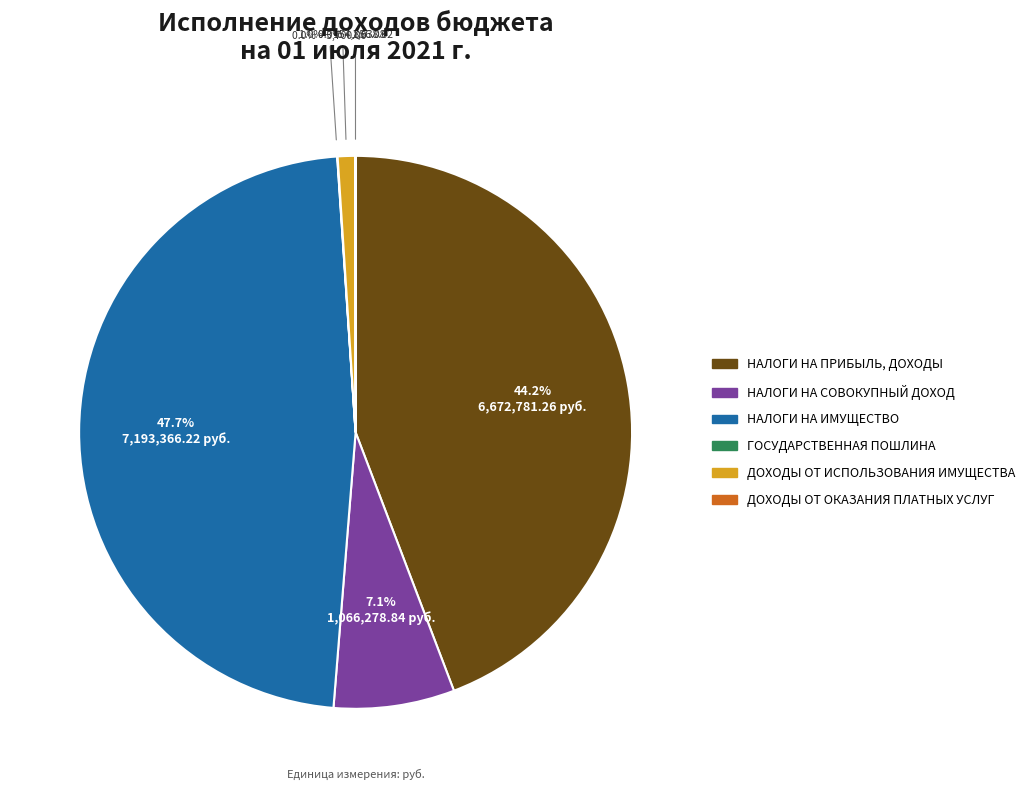

Which slice is the largest?

НАЛОГИ НА ИМУЩЕСТВО